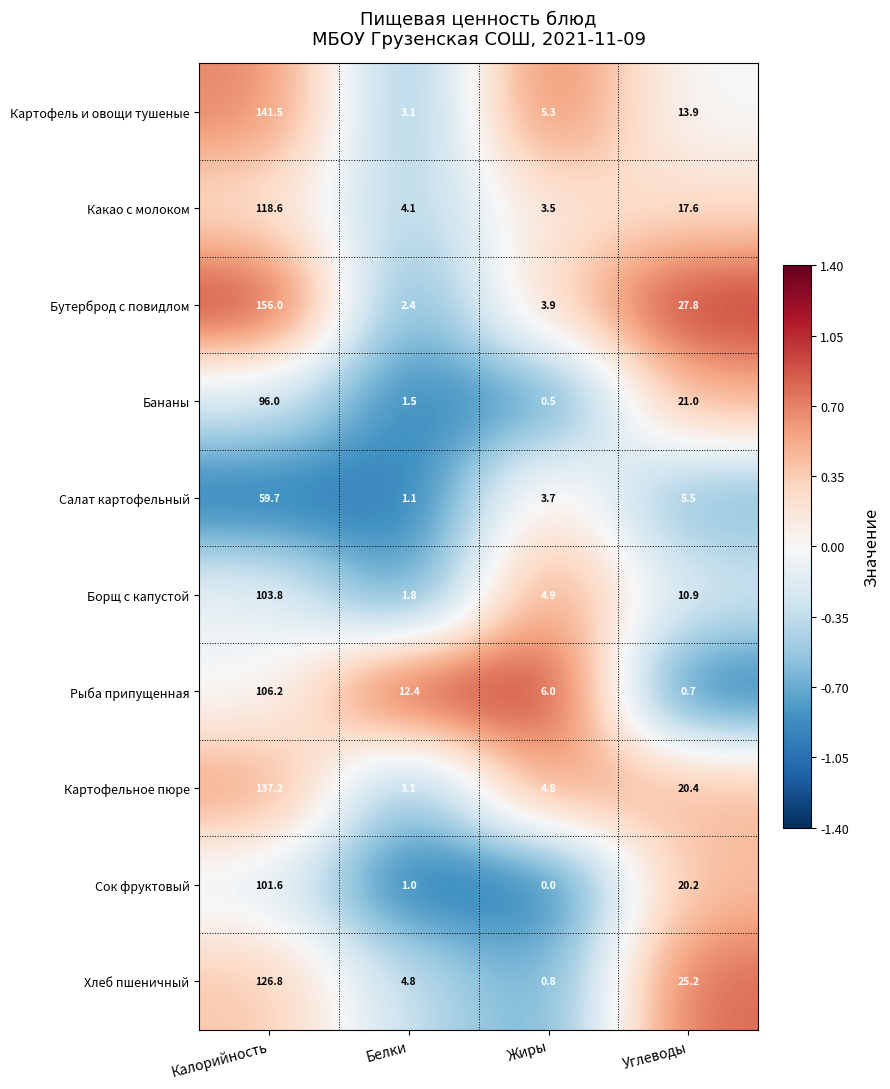

What is the difference between the Картофельное пюре values at Жиры and Углеводы?

15.6